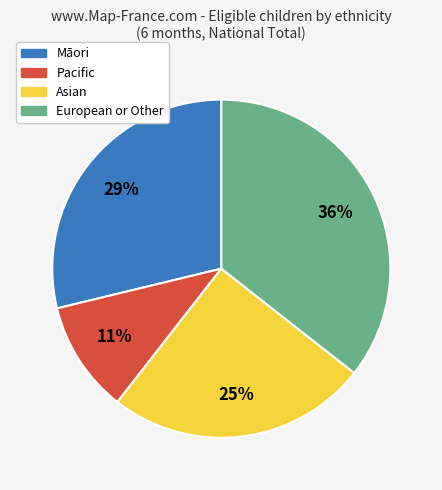

To the nearest percent, what is the difference between the largest and smallest slice percentages?

25%